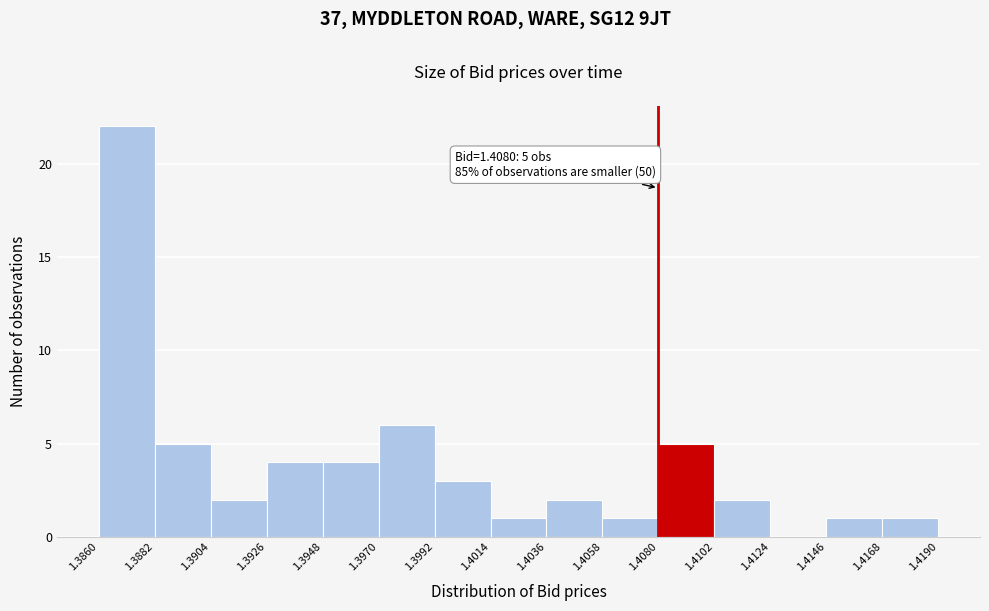

Which range on the x-axis has the tallest bar?

1.3860 to 1.3882